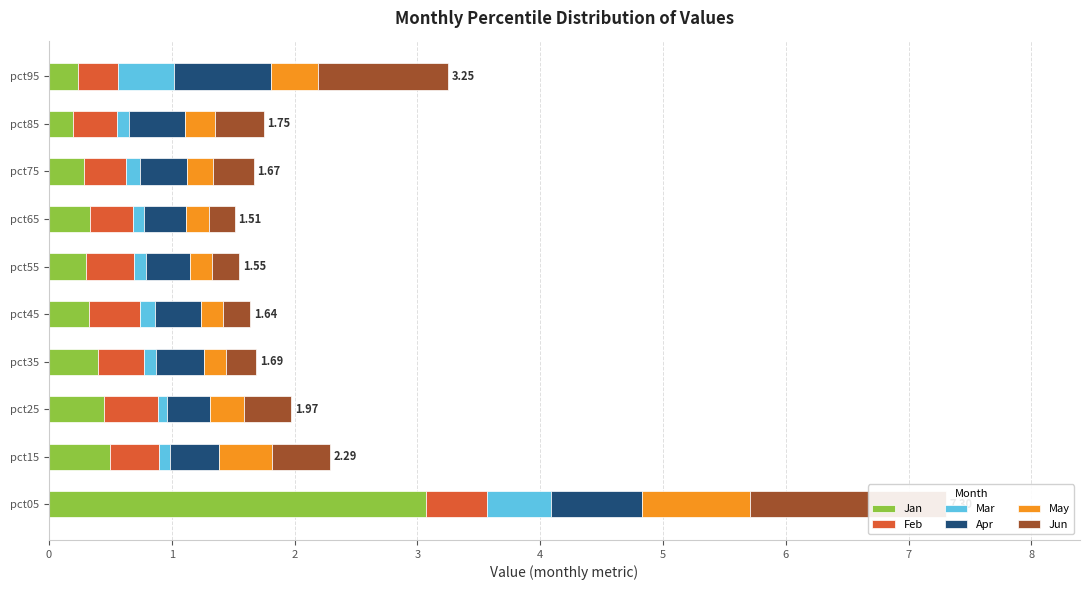

What value does the May series have at pct75?

0.2